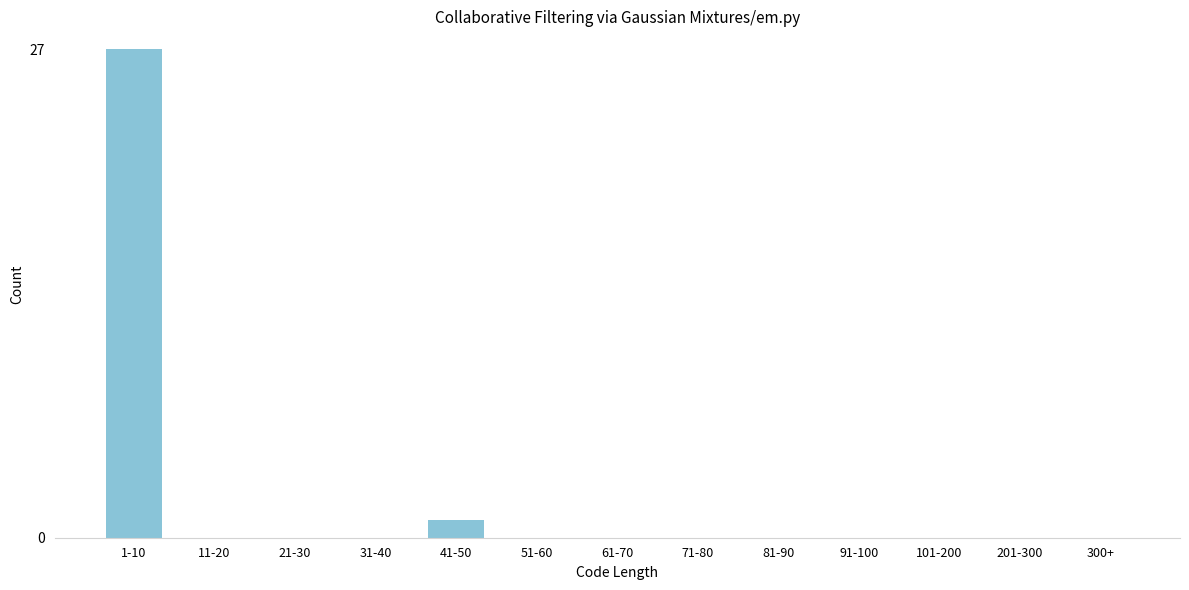

The chart shows a value of -10 at 11-20. True or false?

False